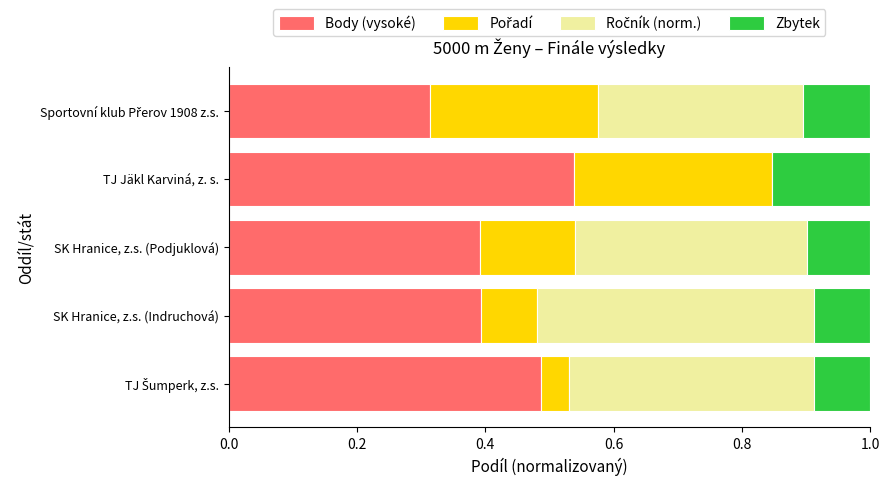

What is the total value across all series at SK Hranice, z.s. (Podjuklová)?

1.0